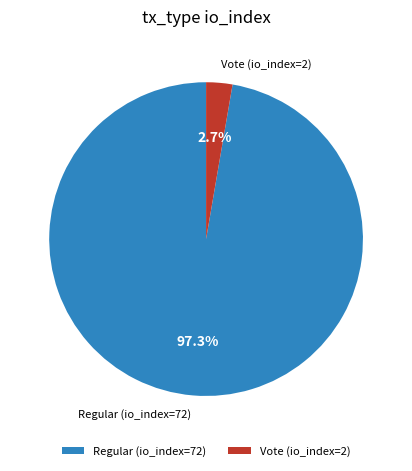

What percentage is the Regular (io_index=72) slice, to the nearest percent?

97%